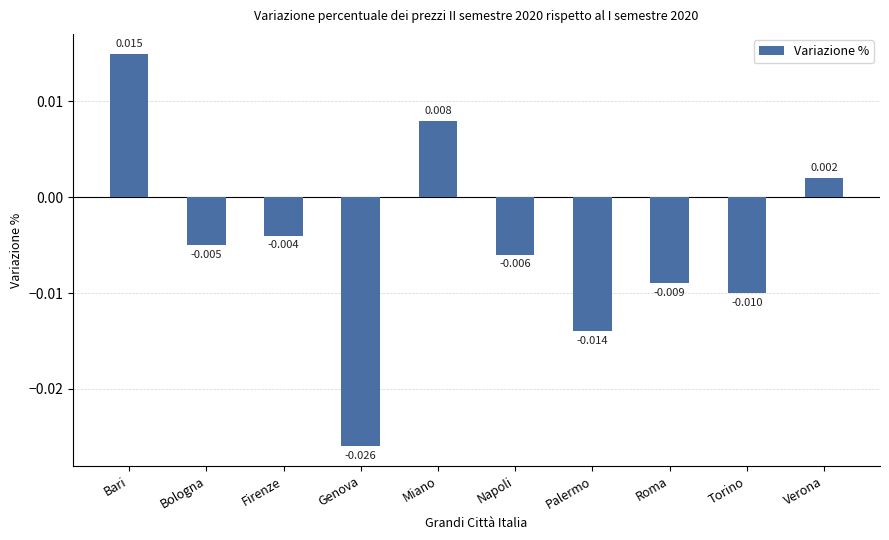

At which category does the chart reach its peak across all series?

Bari